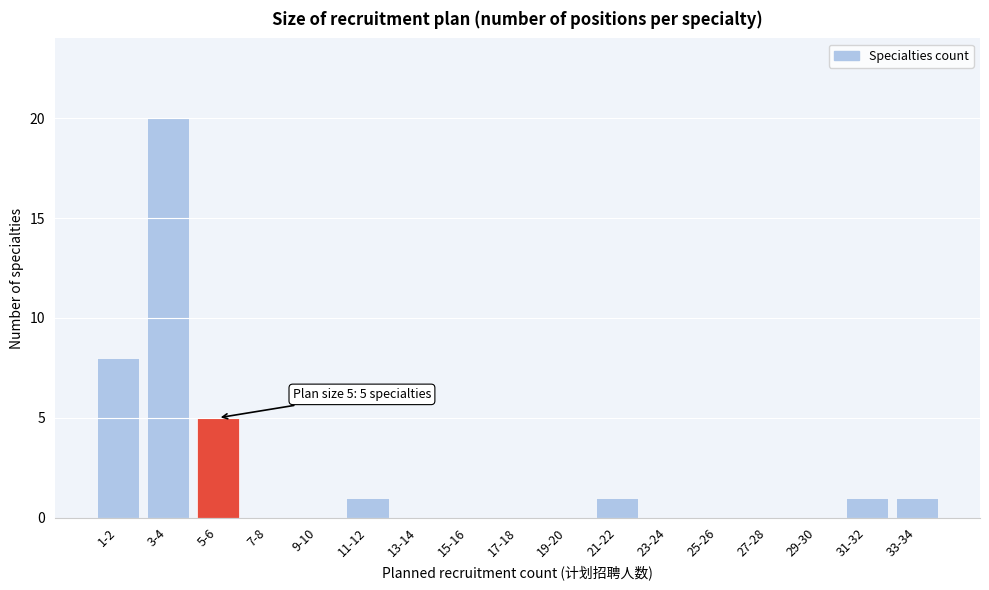

Reading right to left, transcribe all the data shown in this chart.

33-34=1	31-32=1	29-30=0	27-28=0	25-26=0	23-24=0	21-22=1	19-20=0	17-18=0	15-16=0	13-14=0	11-12=1	9-10=0	7-8=0	5-6=5	3-4=20	1-2=8